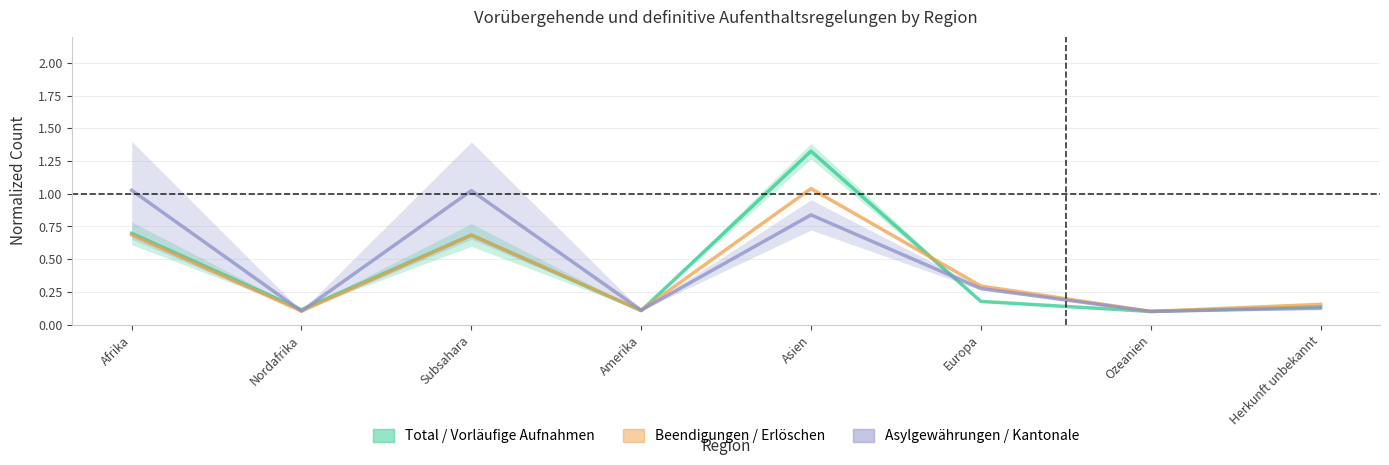

At which category is the sum across all series the highest?

Asien